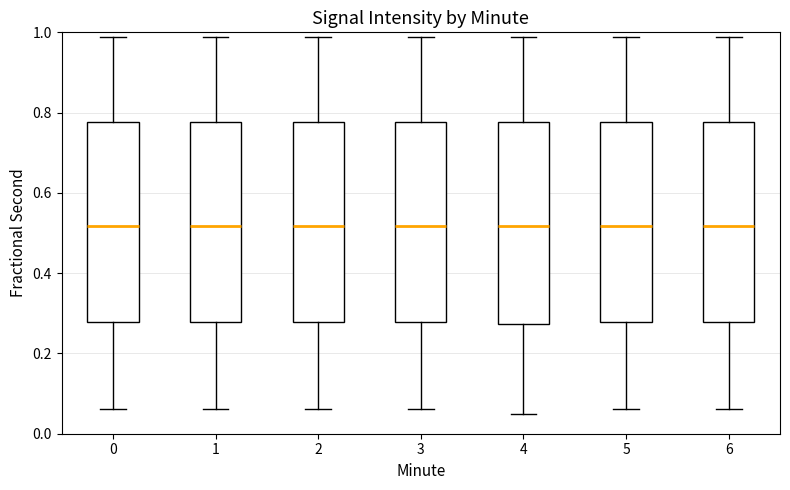

Where does the median line of the box at x = 0 sit on the y-axis? The values are not printed on the chart, so give them approximately, as read against the axis.

0.52